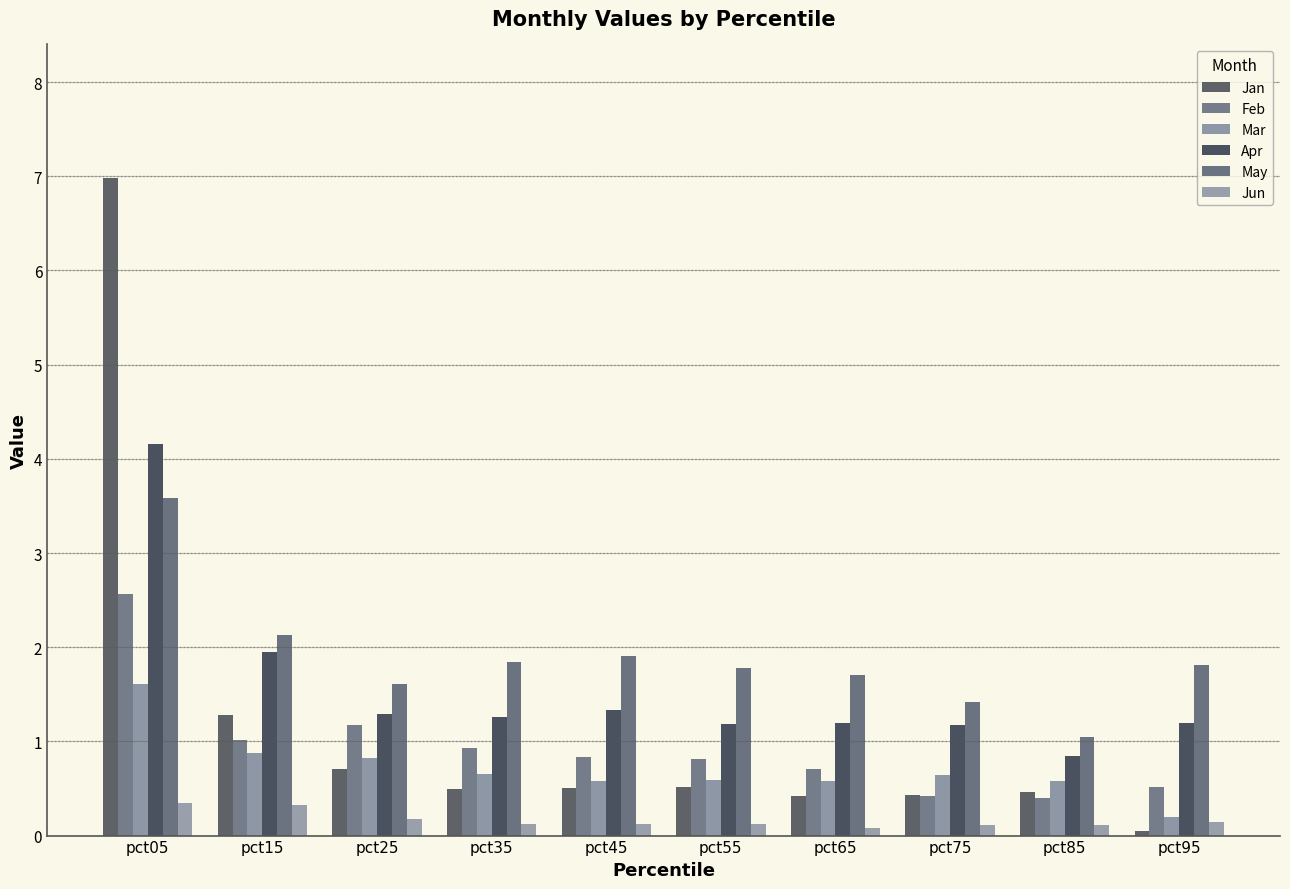

Does the chart contain stacked bars?

No